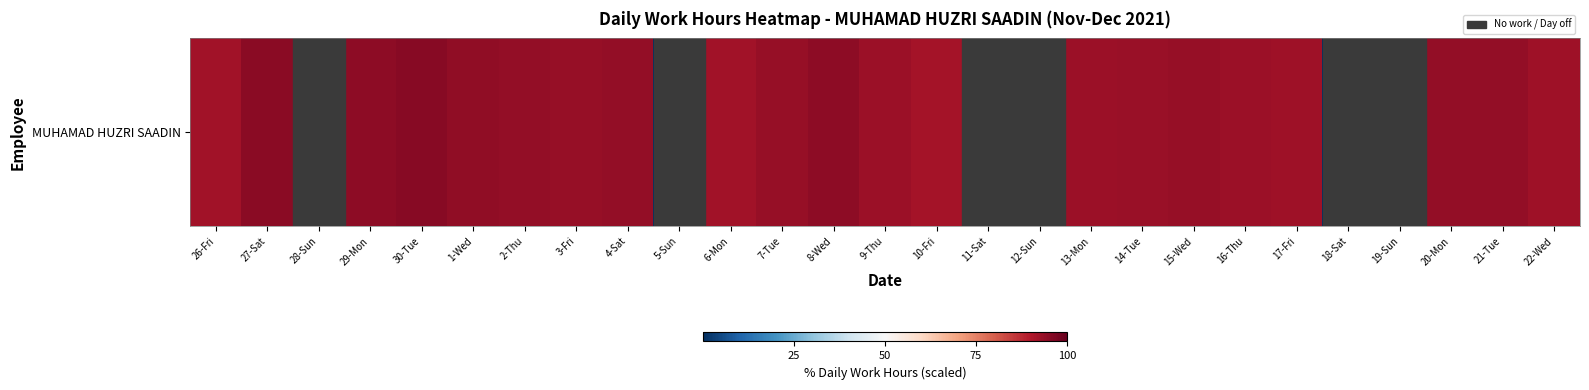

Where is the data nearest to the value 47?

10-Fri